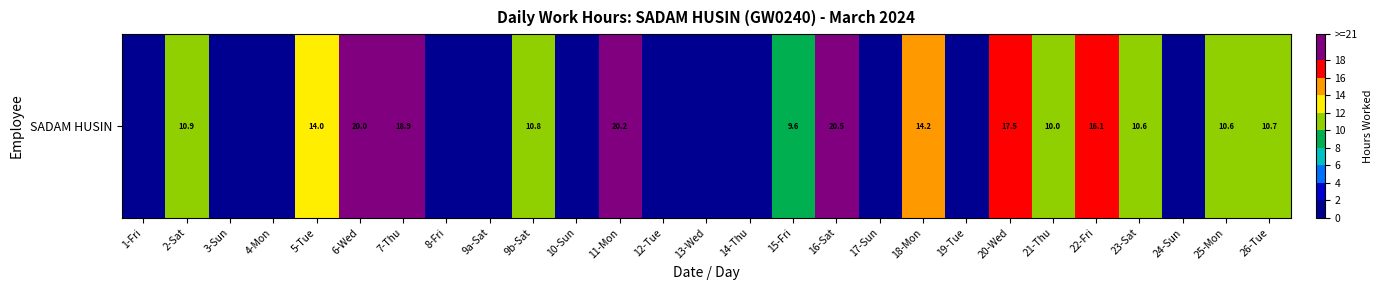

Rank the categories by value from lowest to highest.

1-Fri, 3-Sun, 4-Mon, 8-Fri, 9a-Sat, 10-Sun, 12-Tue, 13-Wed, 14-Thu, 17-Sun, 19-Tue, 24-Sun, 15-Fri, 21-Thu, 25-Mon, 23-Sat, 26-Tue, 9b-Sat, 2-Sat, 5-Tue, 18-Mon, 22-Fri, 20-Wed, 7-Thu, 6-Wed, 11-Mon, 16-Sat